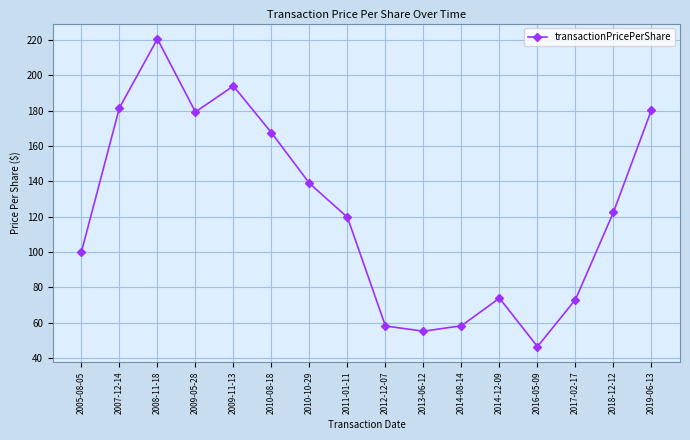

What is the sum of the values at 2009-05-28 and 2005-08-05?

279.3